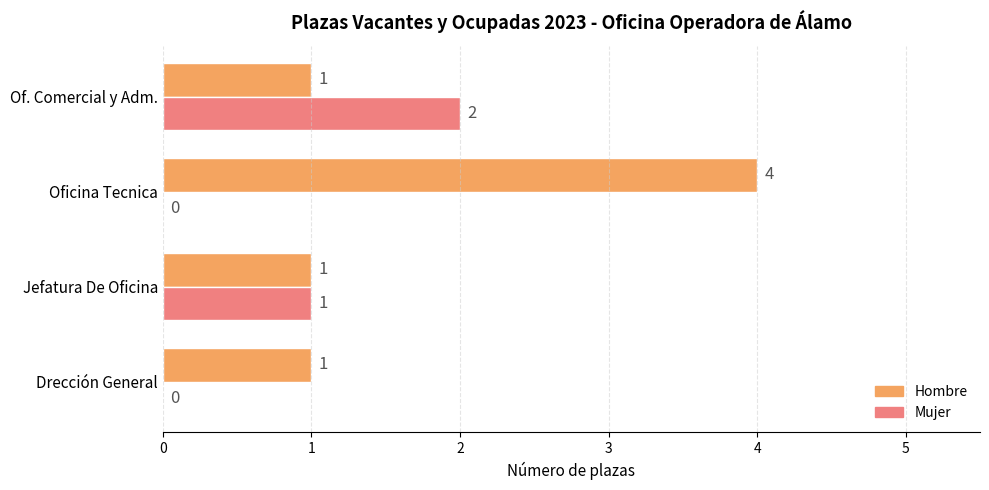

At which label is Mujer closest to 1?

Jefatura De Oficina